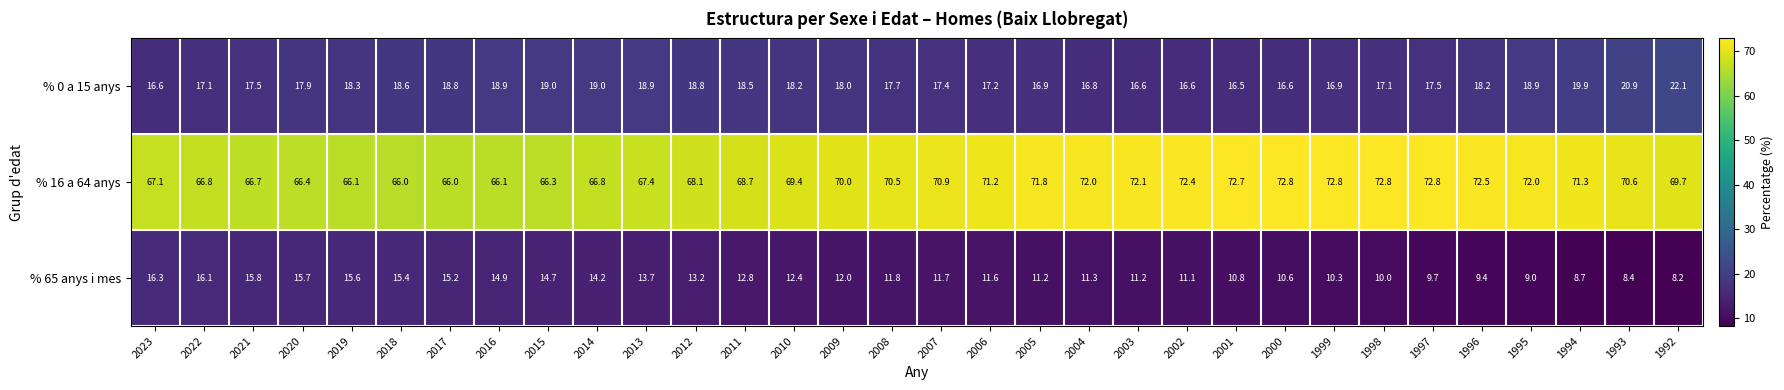

The % 65 anys i mes series shows 4.2 at 2003. True or false?

False